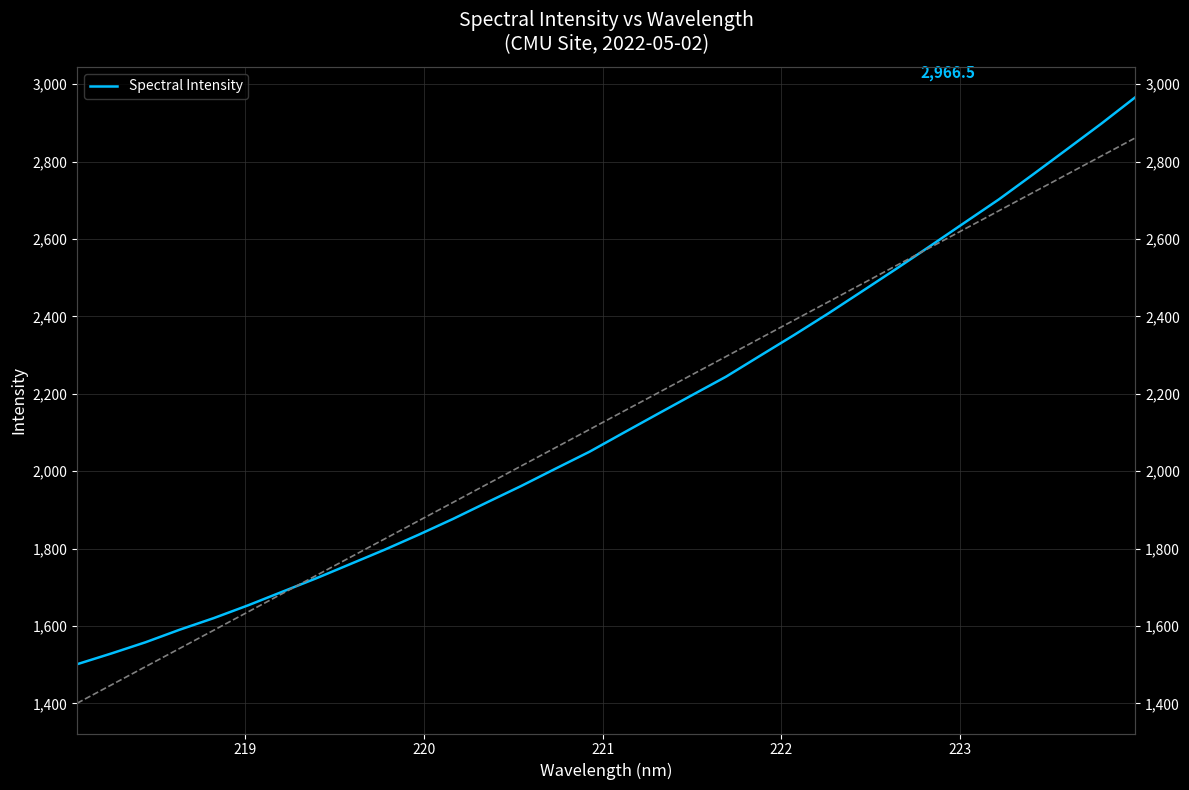

Is it true that the value at 224 is 2566.0?

False